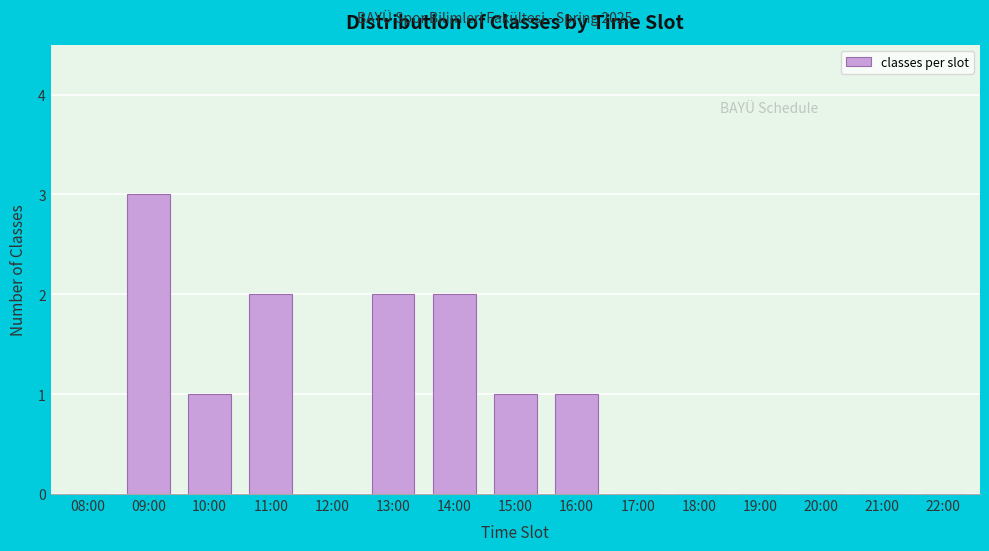

Reading right to left, what are all the values shown in this chart?

22:00=0	21:00=0	20:00=0	19:00=0	18:00=0	17:00=0	16:00=1	15:00=1	14:00=2	13:00=2	12:00=0	11:00=2	10:00=1	09:00=3	08:00=0